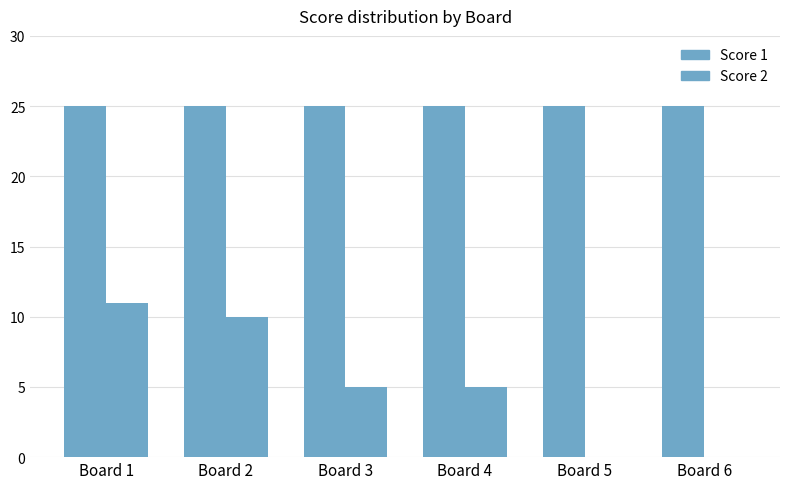

What is the sum of all Score 1 values?

150